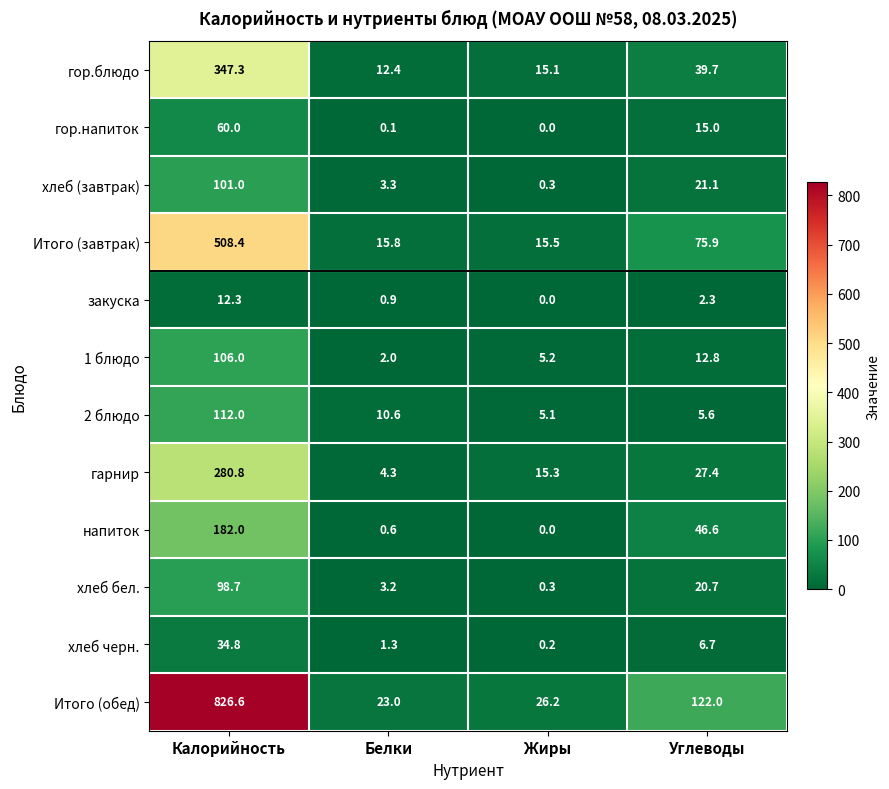

What is the difference between the maximum and minimum values in the закуска series?

12.3